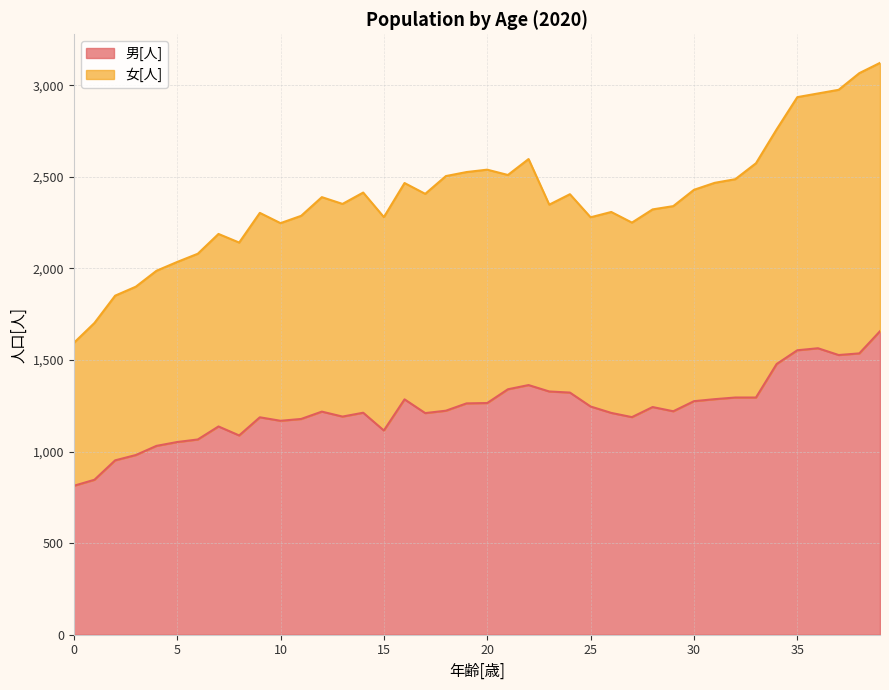

True or false: the data shows 1275 at 30.

True